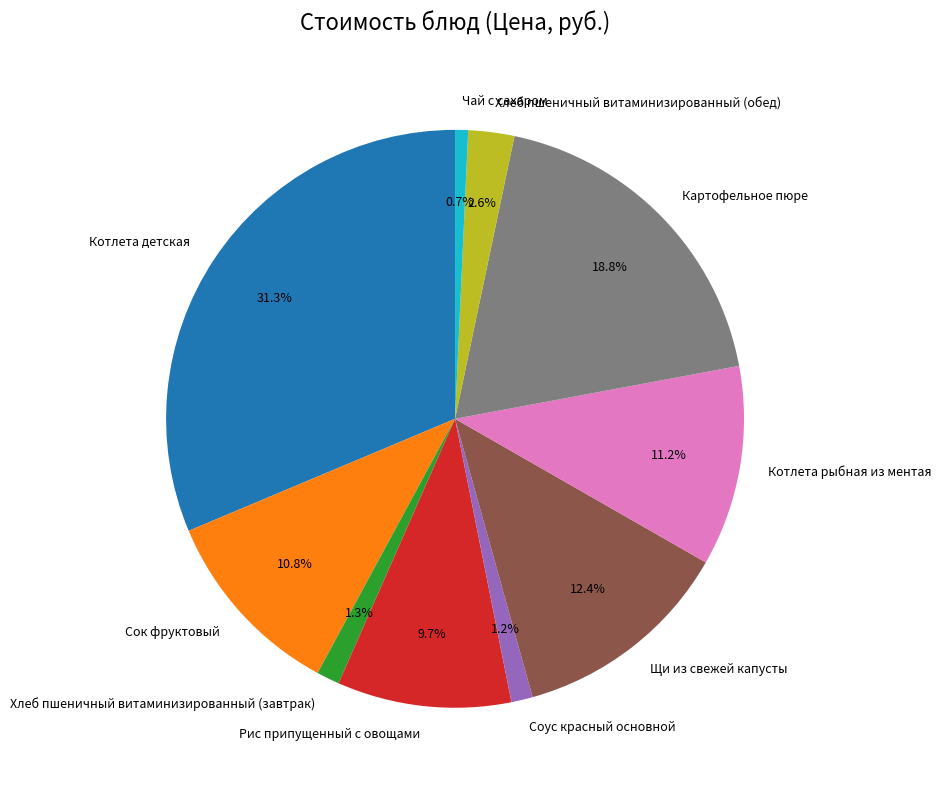

Count the number of slices in the pie.

10